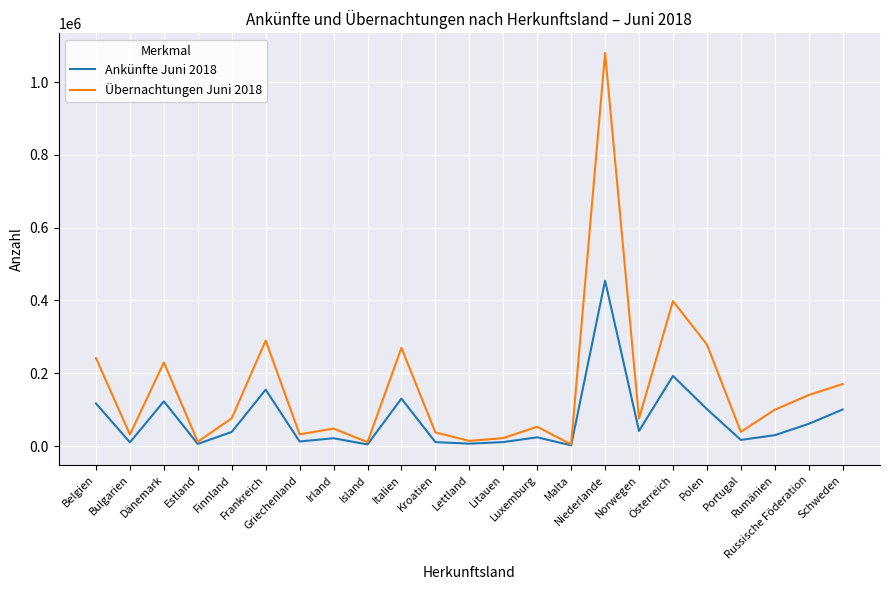

At which label is Übernachtungen Juni 2018 closest to 542301?

Österreich